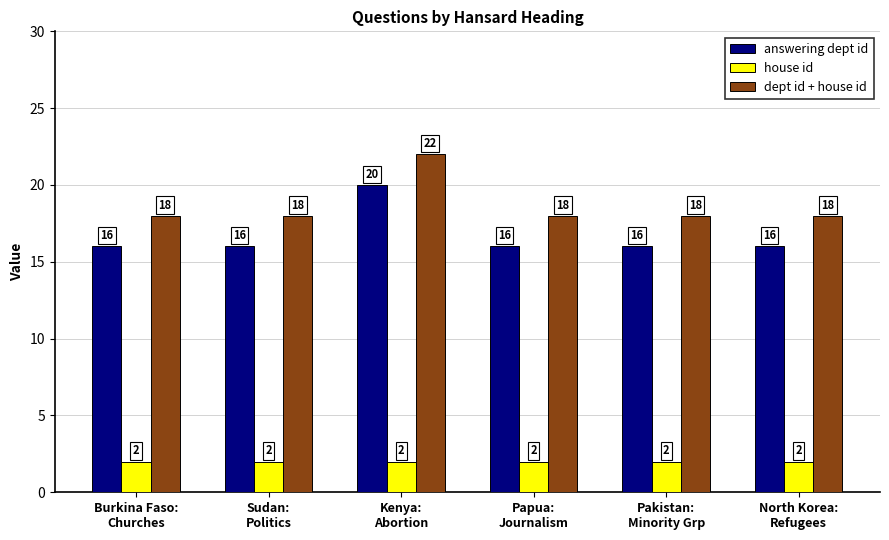

Are the bars grouped side by side (vs. stacked)?

Yes